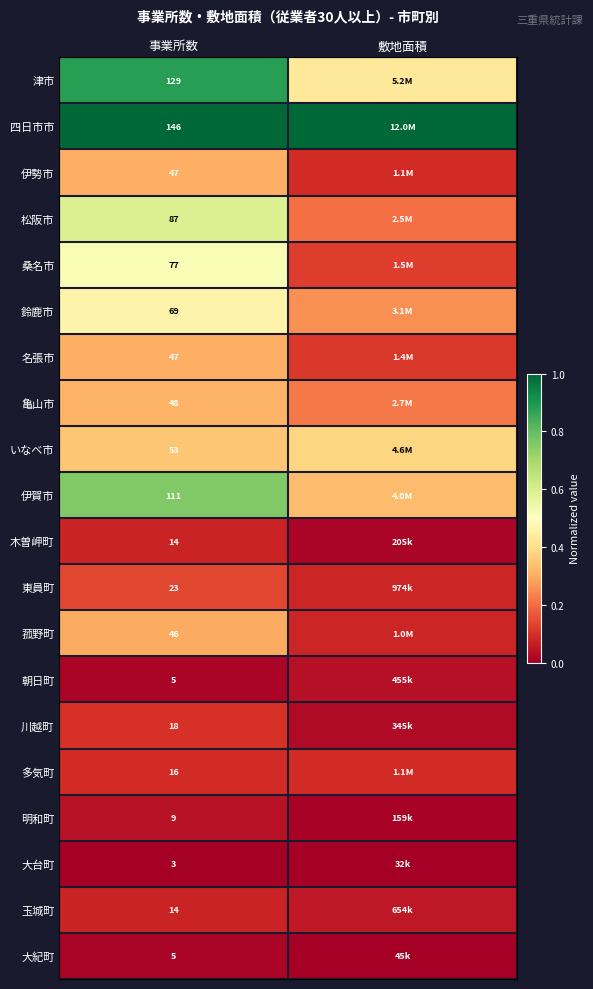

Is the value of 亀山市 at 事業所数 greater than the value of 多気町 at 事業所数?

Yes